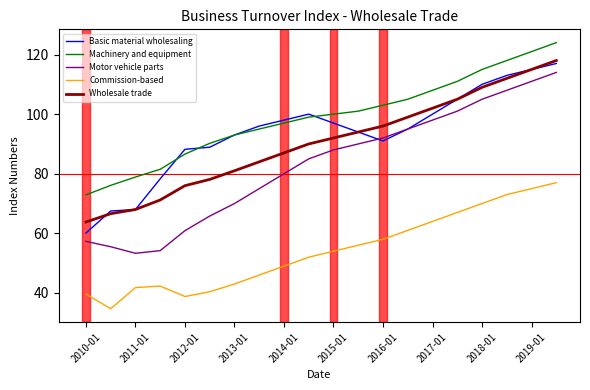

Which series has the largest total across all categories?

Machinery and equipment